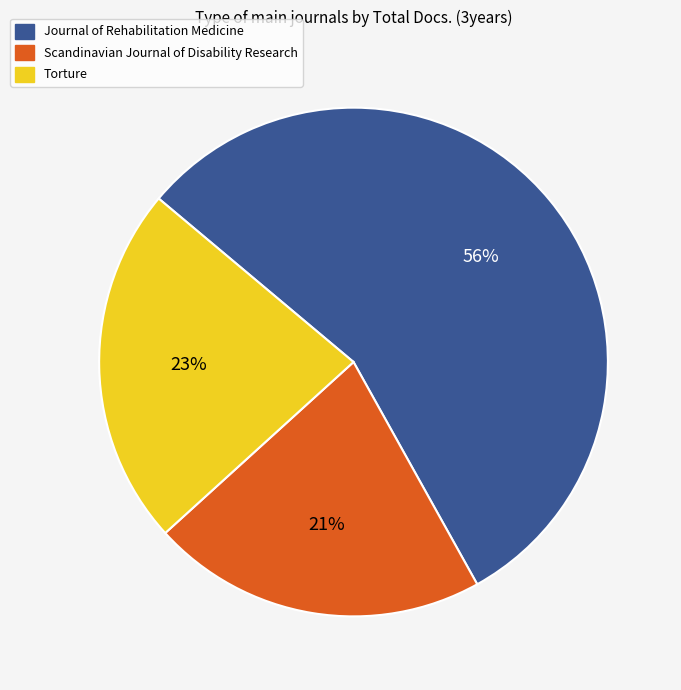

To the nearest percent, what is the combined percentage of Scandinavian Journal of Disability Research and Torture?

44%